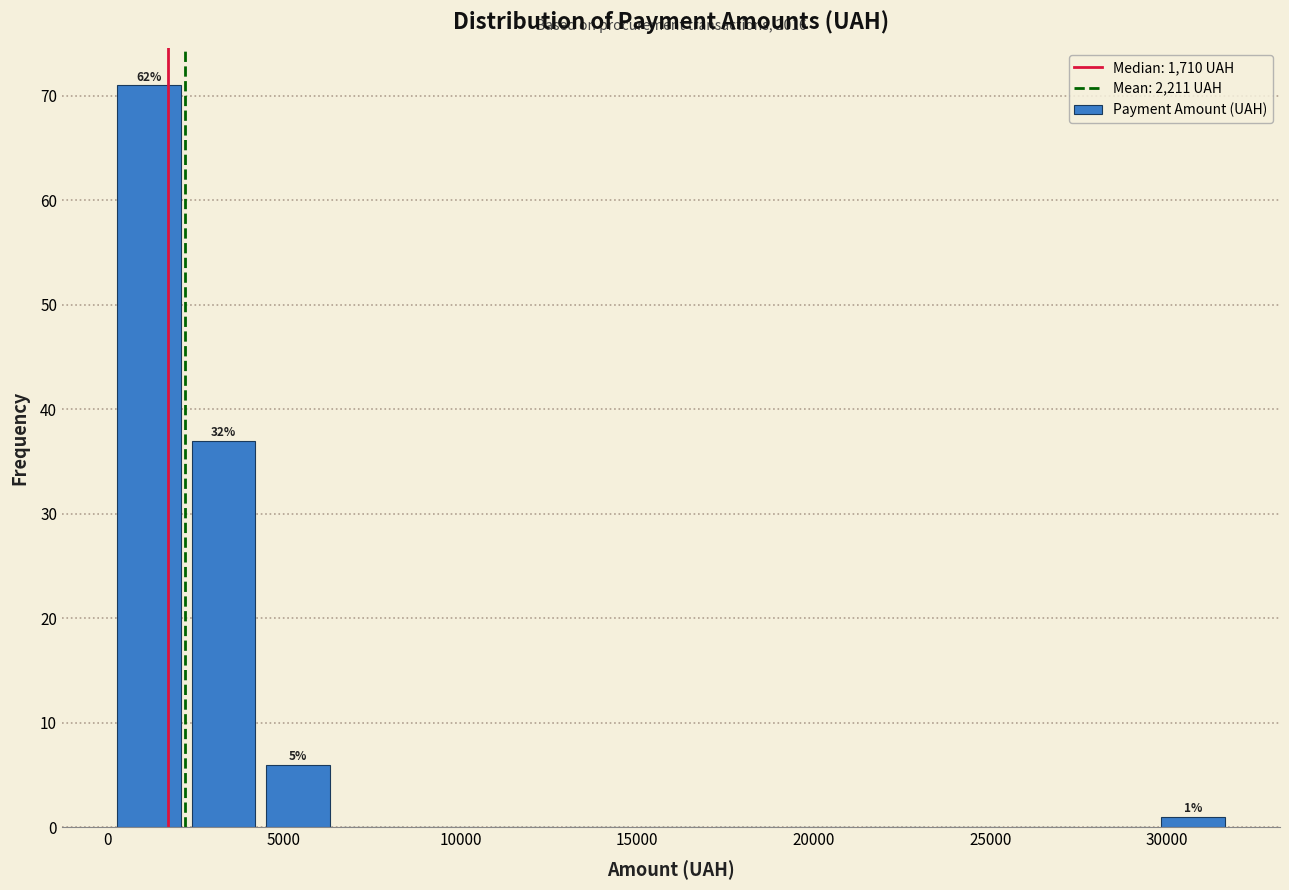

Which range on the x-axis has the tallest bar?

0 to 2000